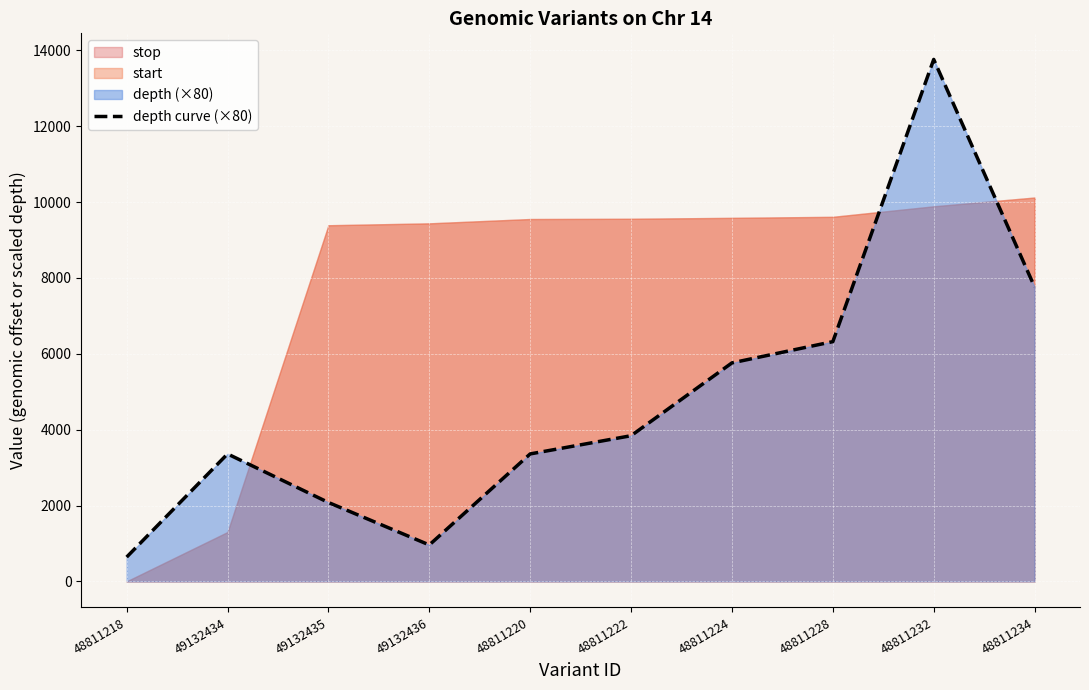

What is the label of the 5th point from the left?

48811220